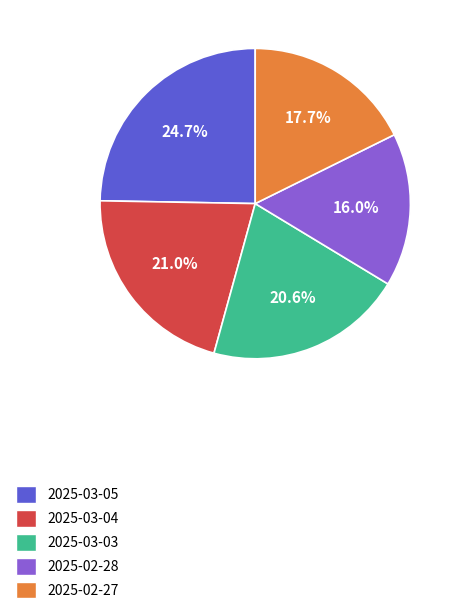

To the nearest percent, what is the average slice percentage?

20%